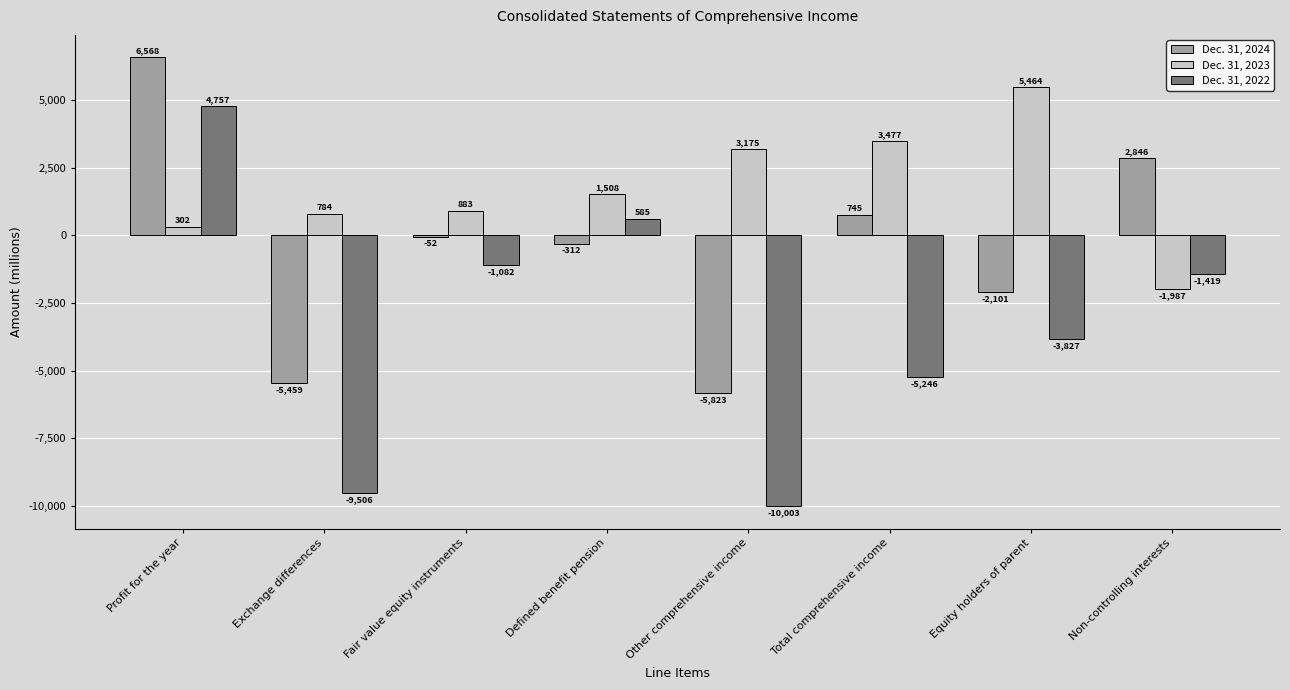

The value of Dec. 31, 2023 at Other comprehensive income is 4974. True or false?

False